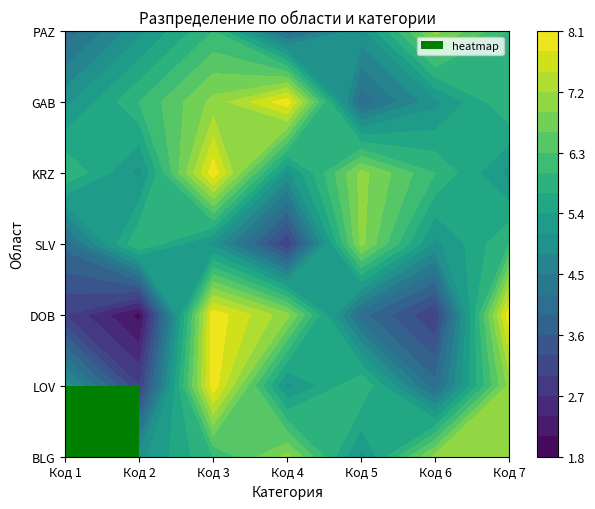

Which series has the largest total across all categories?

KRZ